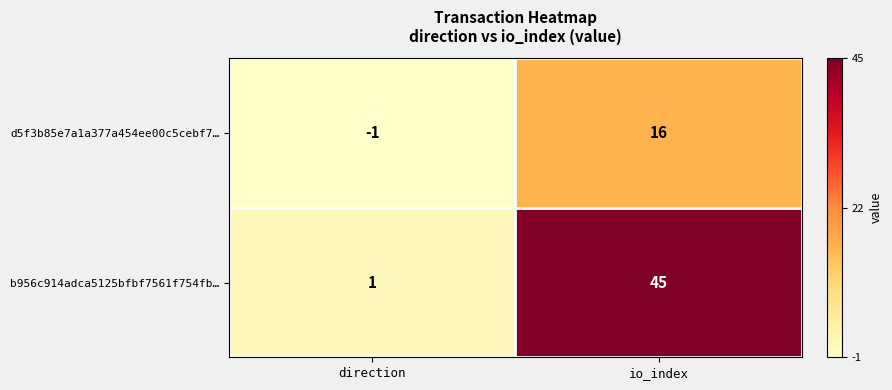

True or false: b956c914adca5125bfbf7561f754fb… has a value of 64 at io_index.

False